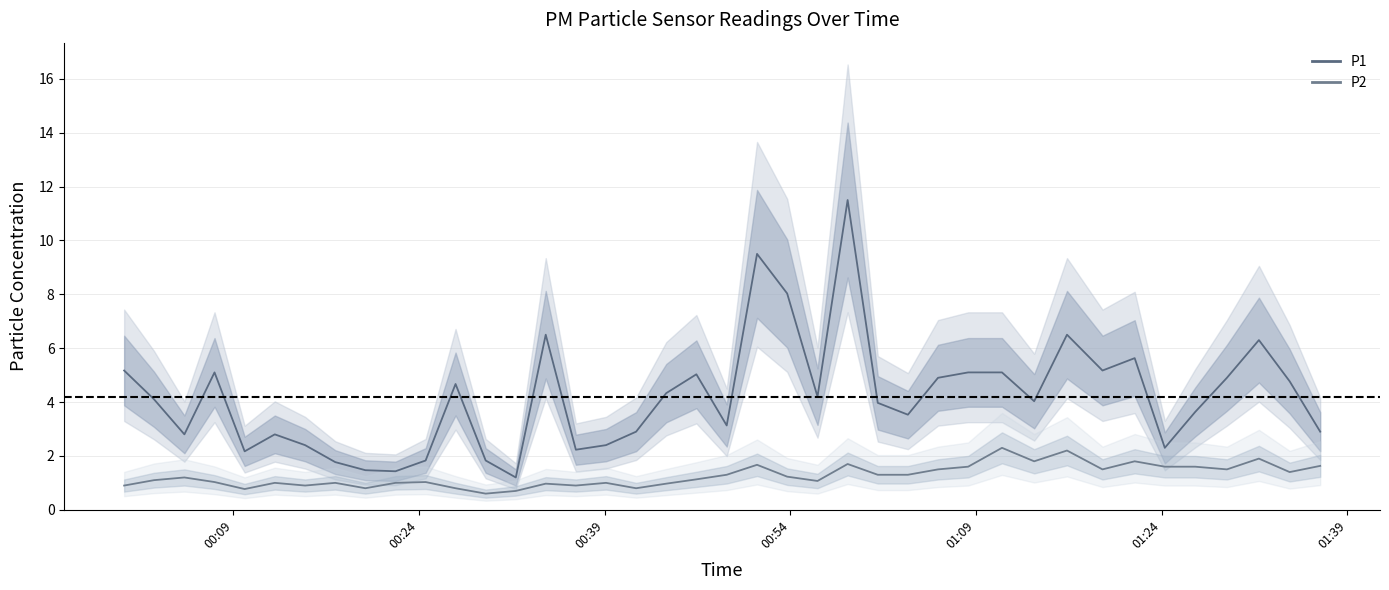

True or false: P2 has more than 0 interior local peaks.

True